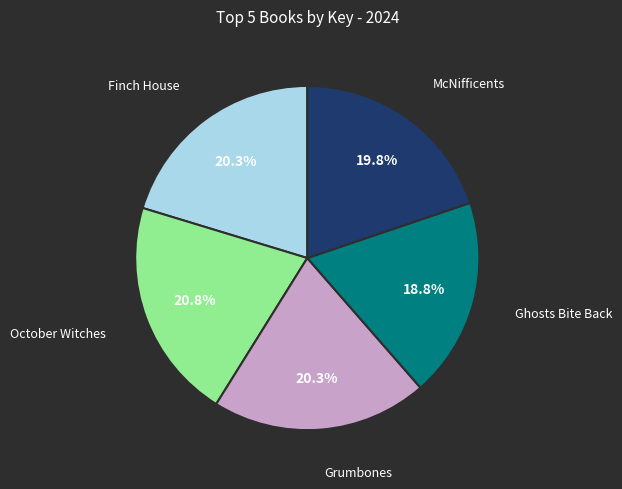

Does any single category account for the majority?

No